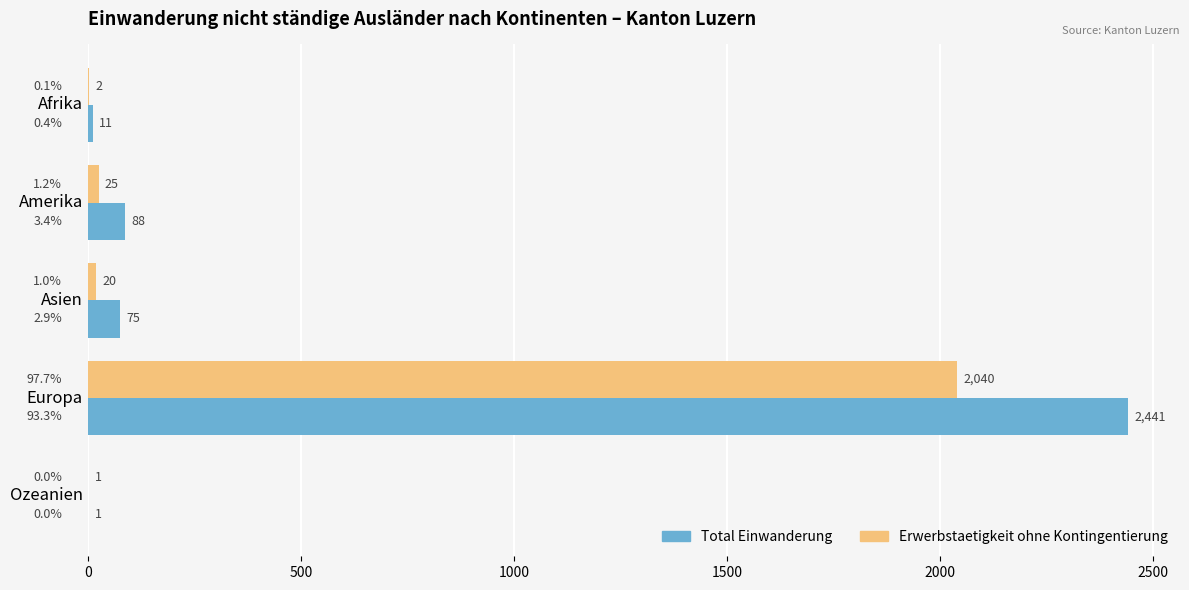

What is the average value of the Erwerbstaetigkeit ohne Kontingentierung series?

418